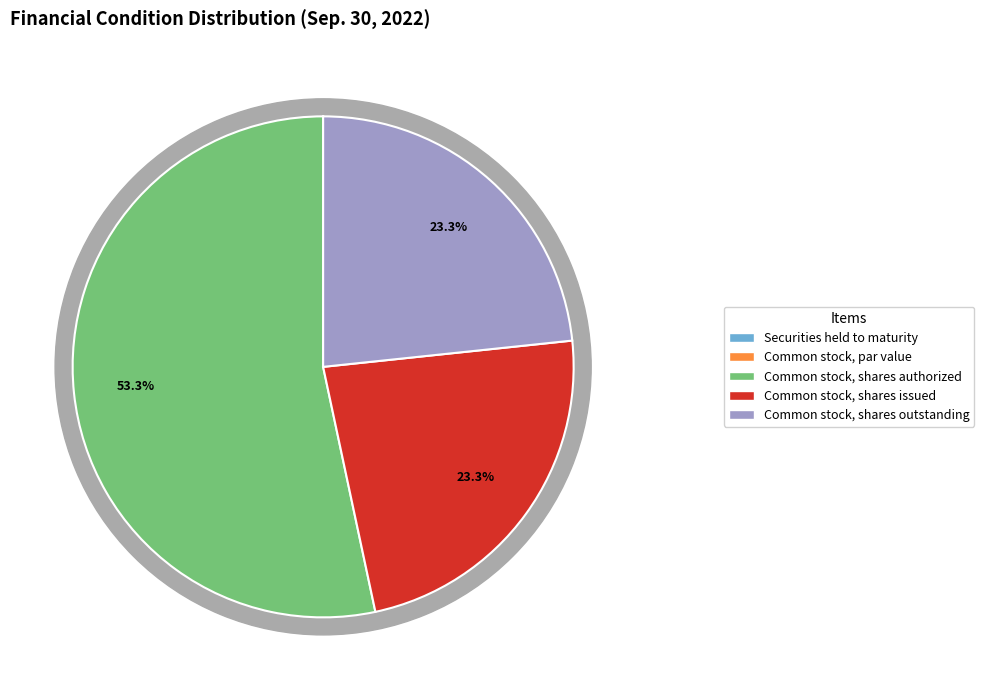

To the nearest percent, what portion does Common stock, shares authorized represent?

53%